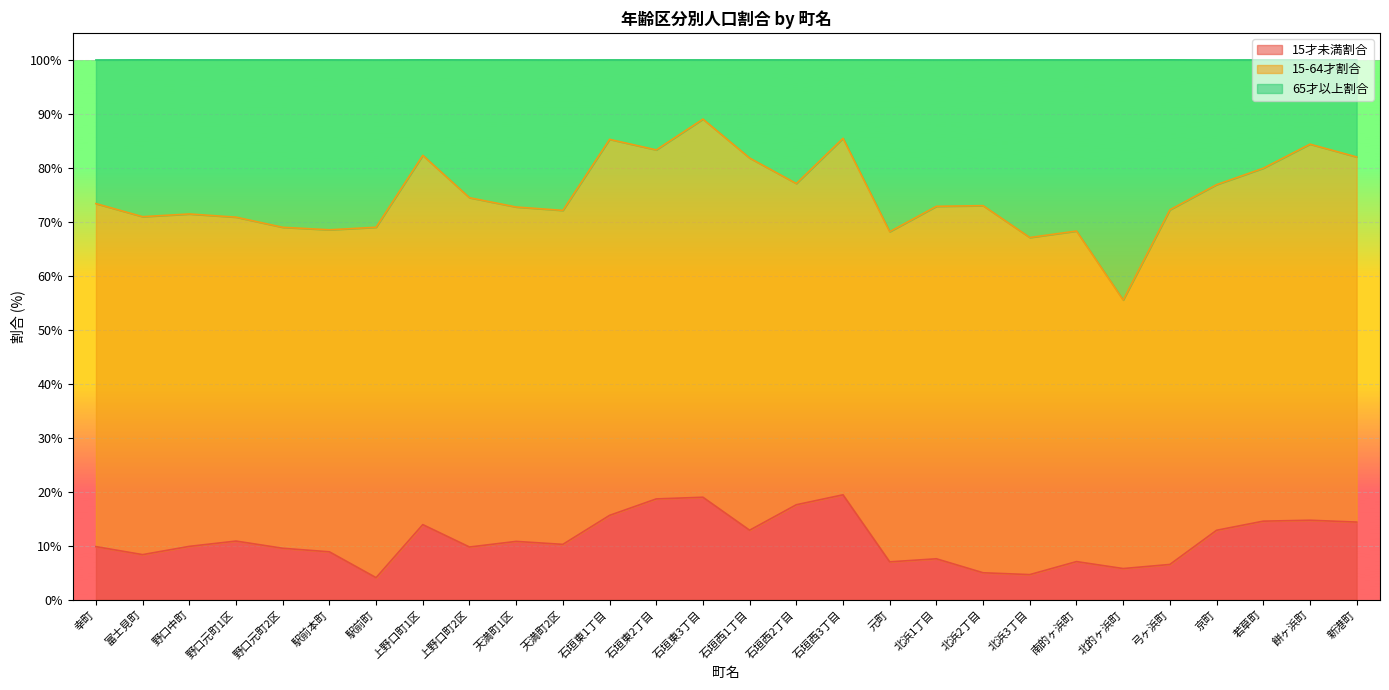

What position from the right is 石垣東3丁目?

15